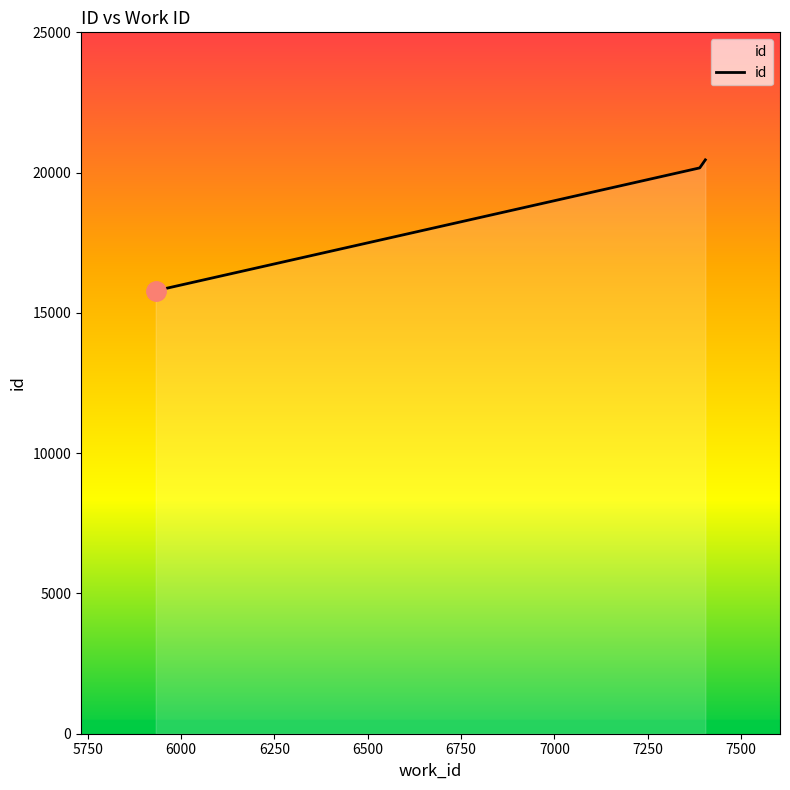

What is the average value?

18804